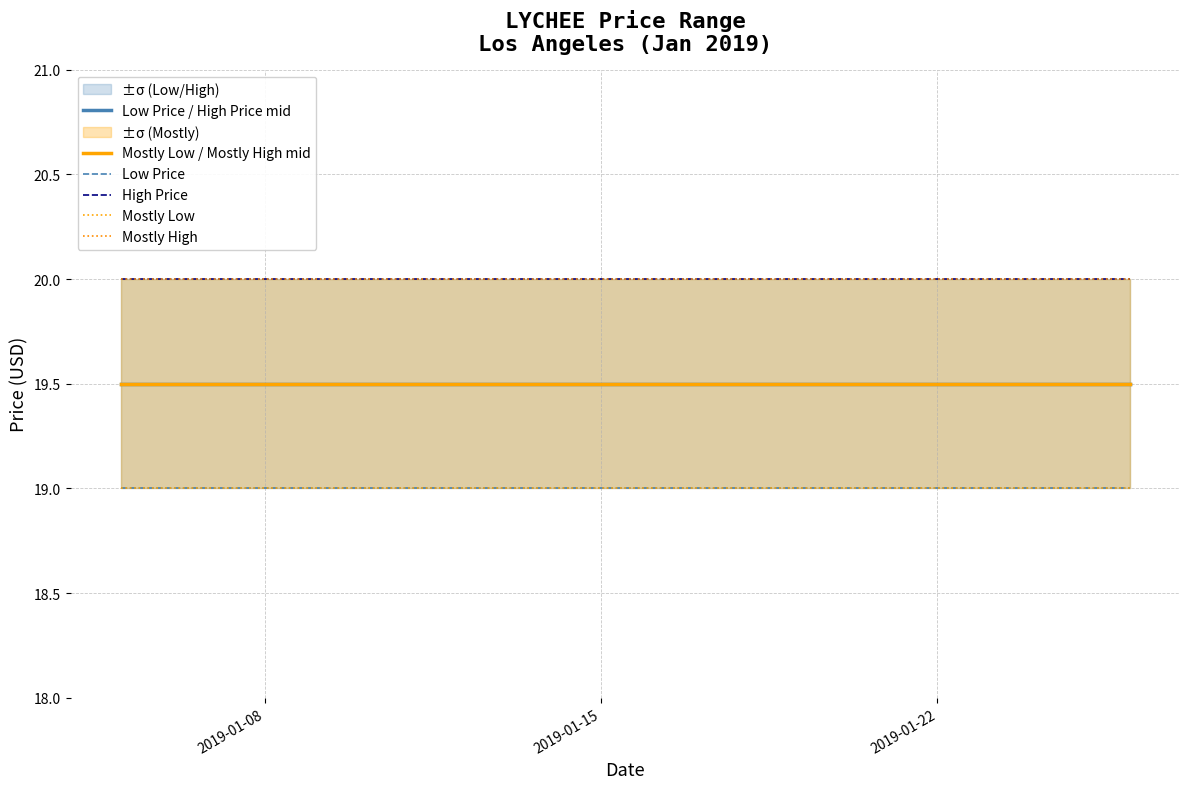

What is the value of the Mostly Low point at the 4th from the left?

19.0